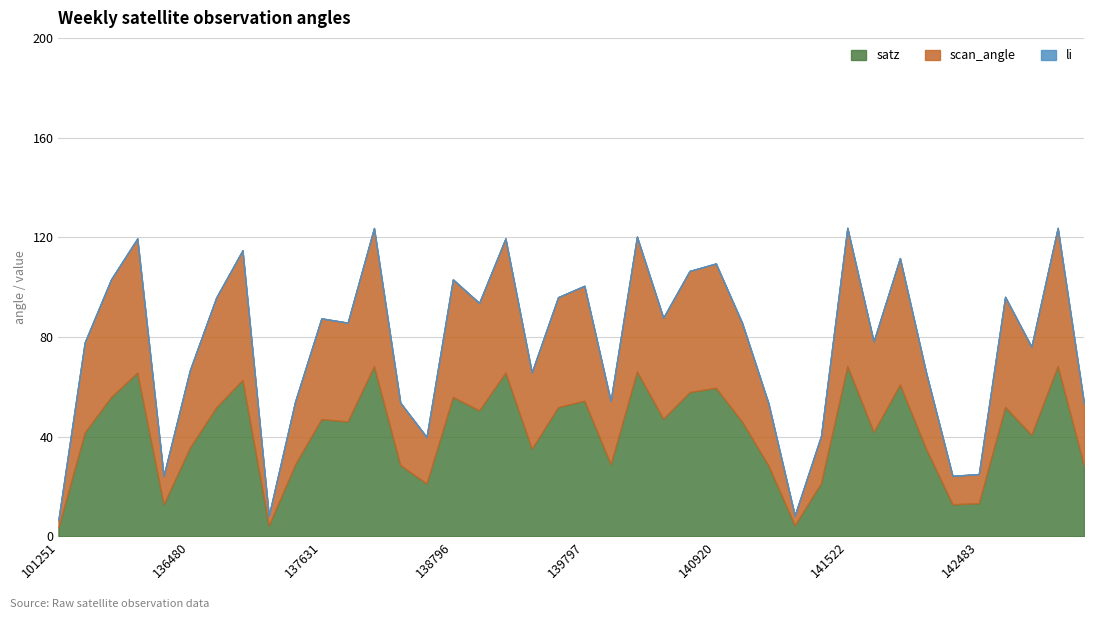

What is the maximum value for satz?

68.3